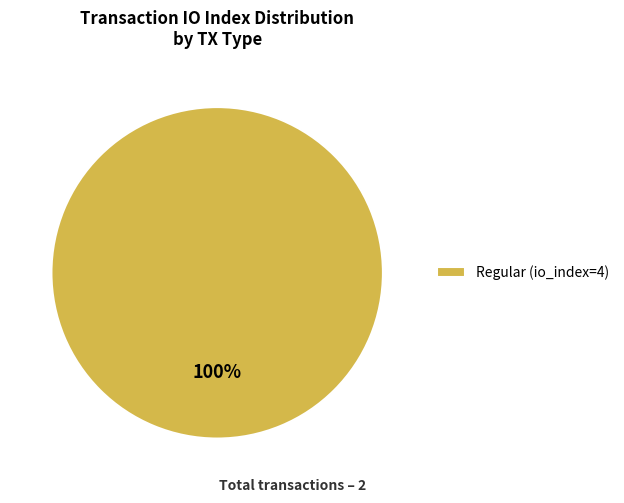

To the nearest percent, what portion does Regular (io_index=4) represent?

100%